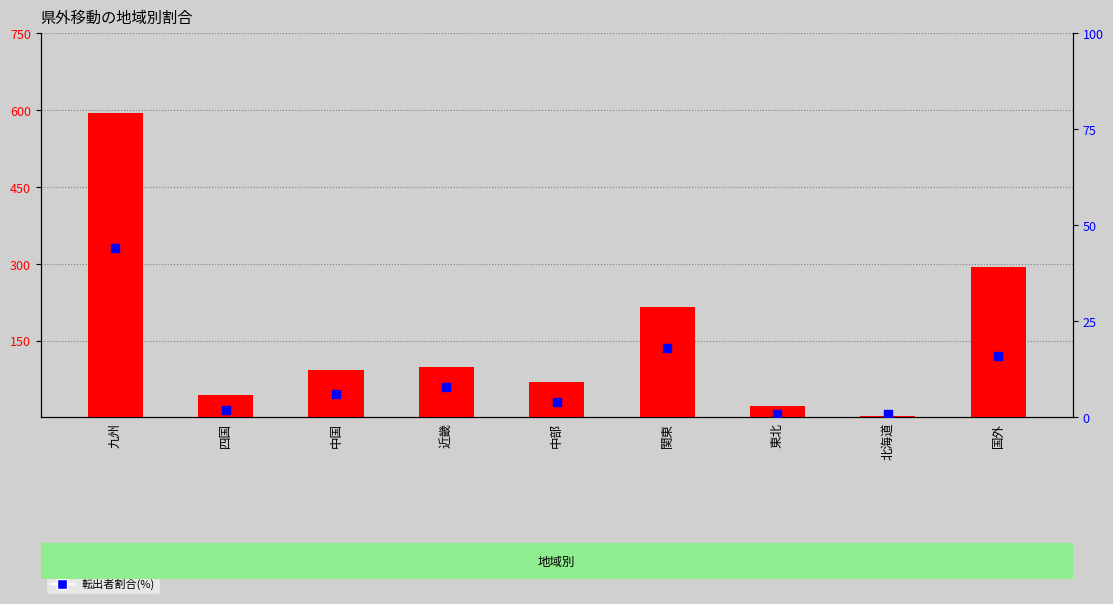

Which series reaches the maximum Y coordinate?

転入者(実数)